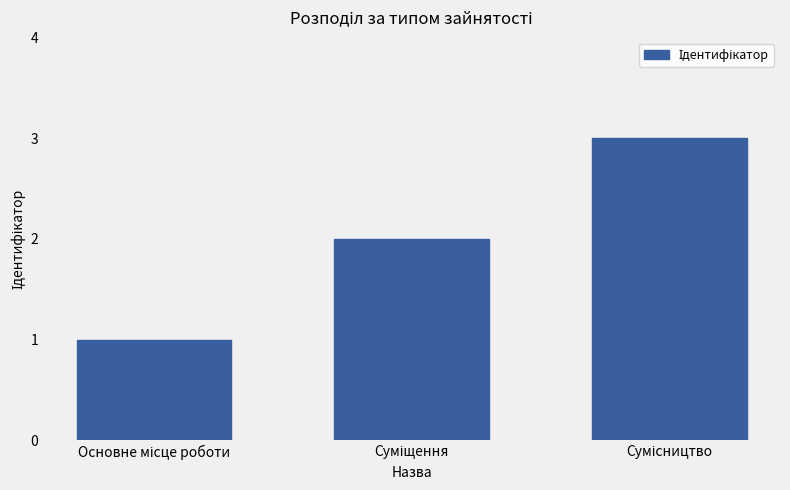

What is the sum of all values?

6